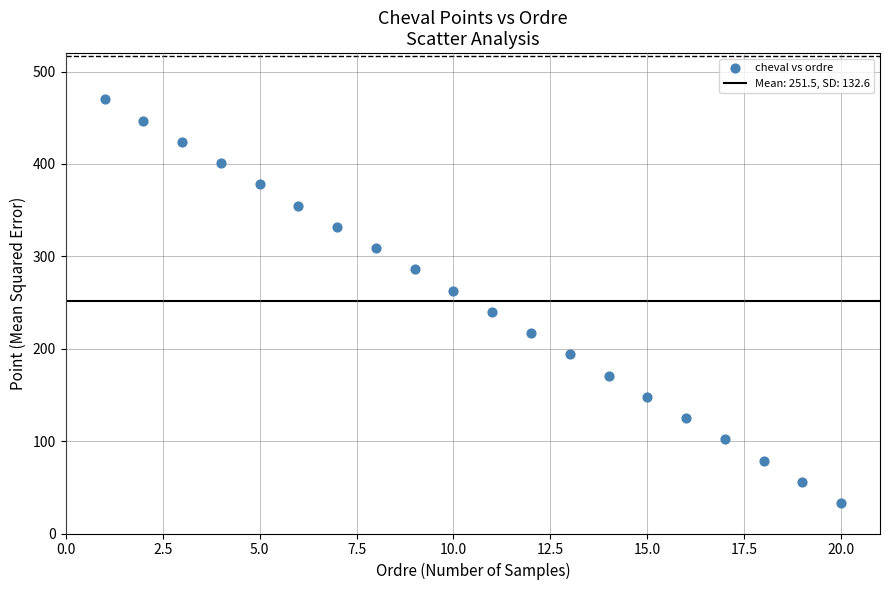

What is the range of Y values (max minus min)?

437